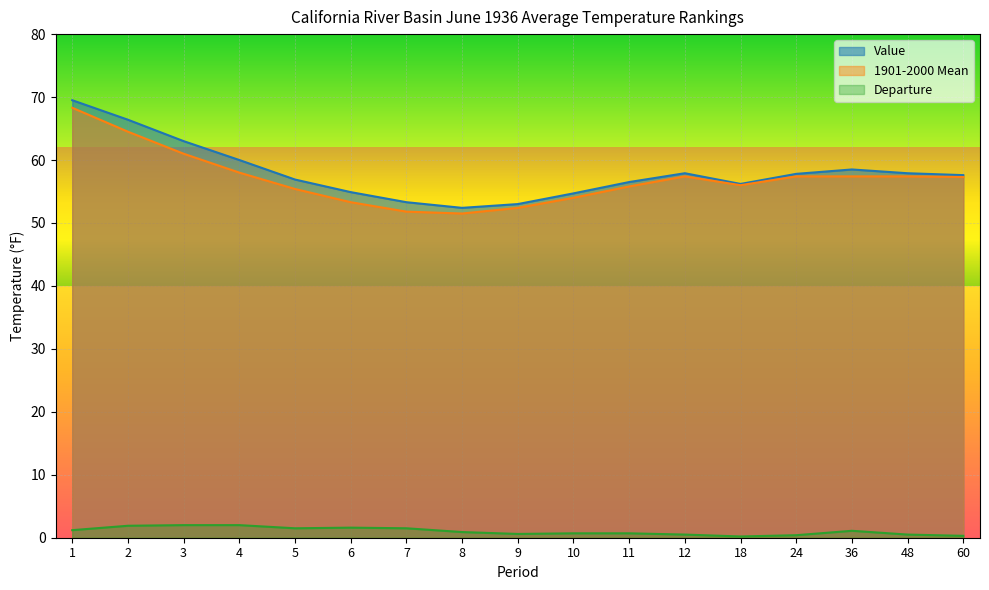

Reading left to right, transcribe all the data shown in this chart.

Value: 1=69.5	2=66.4	3=63.0	4=60.0	5=56.9	6=54.9	7=53.3	8=52.4	9=53.0	10=54.7	11=56.5	12=57.9	18=56.2	24=57.8	36=58.5	48=57.9	60=57.6
1901-2000 Mean: 1=68.3	2=64.5	3=61.0	4=58.0	5=55.4	6=53.3	7=51.8	8=51.5	9=52.4	10=54.0	11=55.8	12=57.4	18=56.0	24=57.4	36=57.4	48=57.4	60=57.3
Departure: 1=1.2	2=1.9	3=2.0	4=2.0	5=1.5	6=1.6	7=1.5	8=0.9	9=0.6	10=0.7	11=0.7	12=0.5	18=0.2	24=0.4	36=1.1	48=0.5	60=0.3